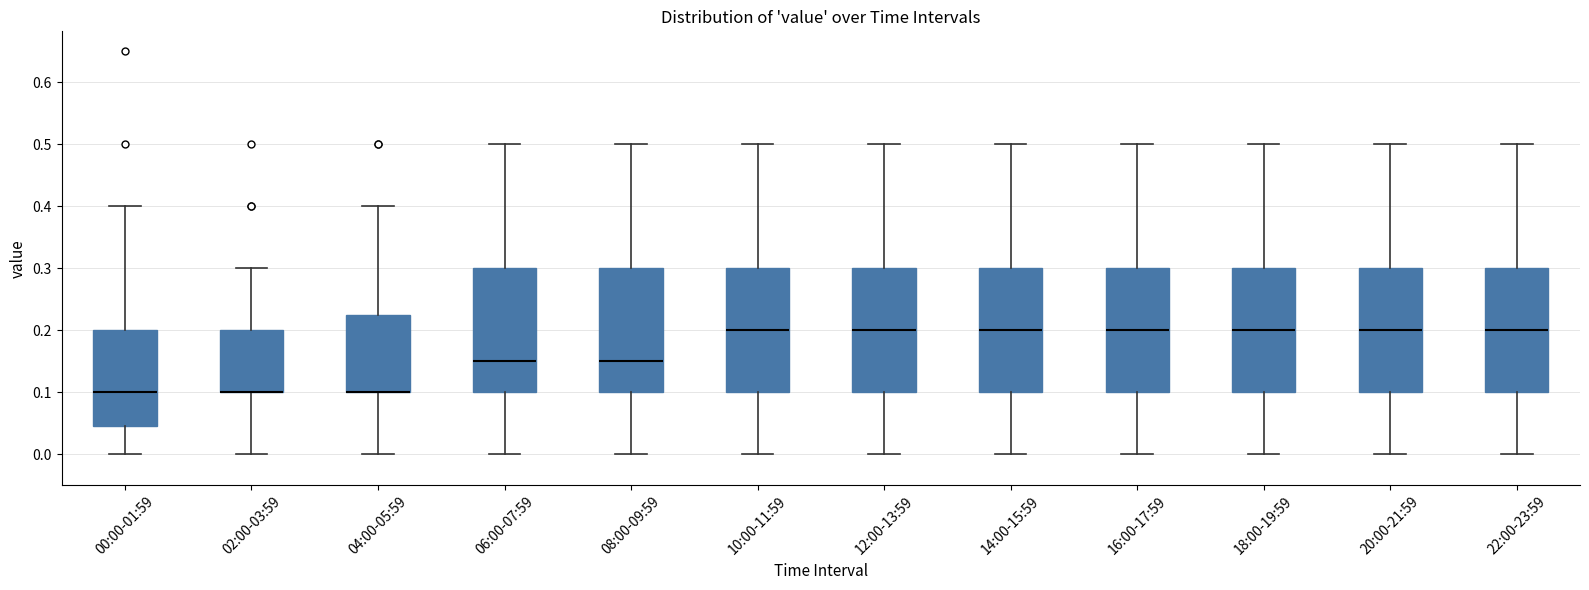

Where is the upper edge of the box for 20:00-21:59 on the y-axis? The values are not printed on the chart, so give them approximately, as read against the axis.

0.30